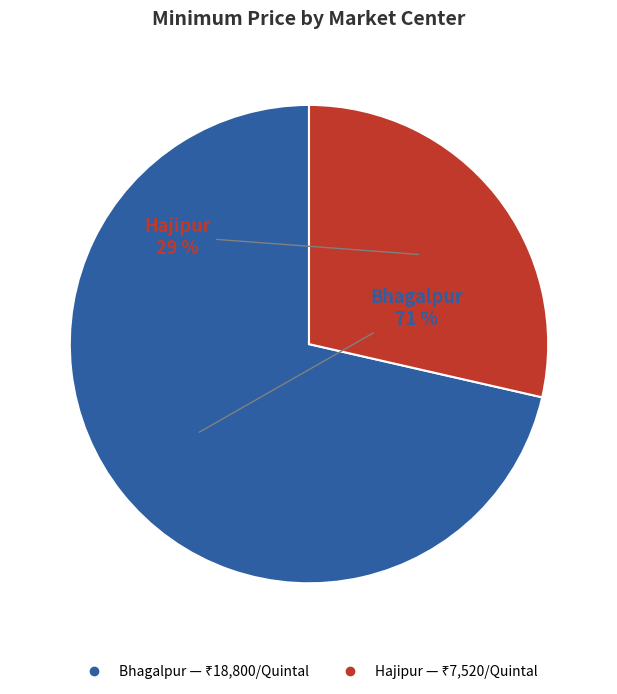

What percentage is the Bhagalpur slice, to the nearest percent?

71%